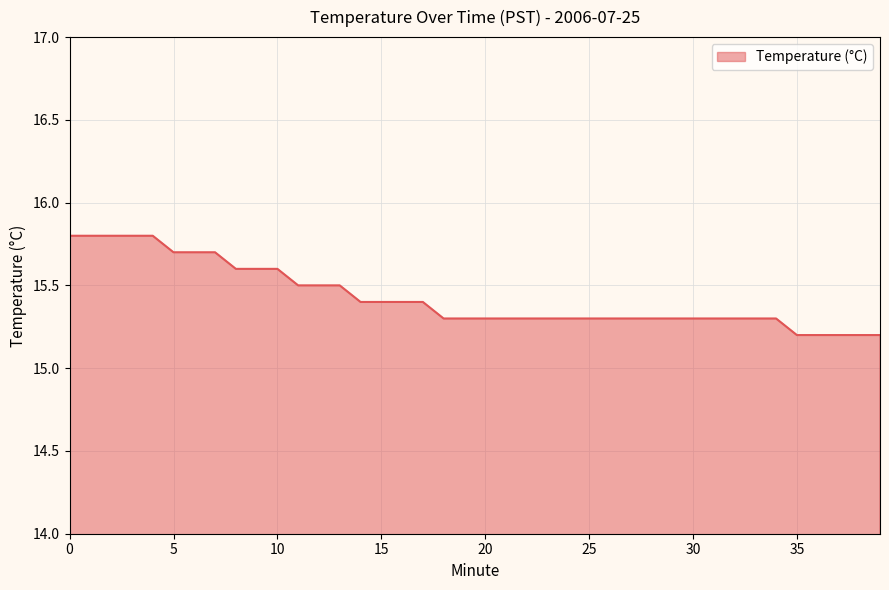

What is the maximum value shown in the chart?

15.8